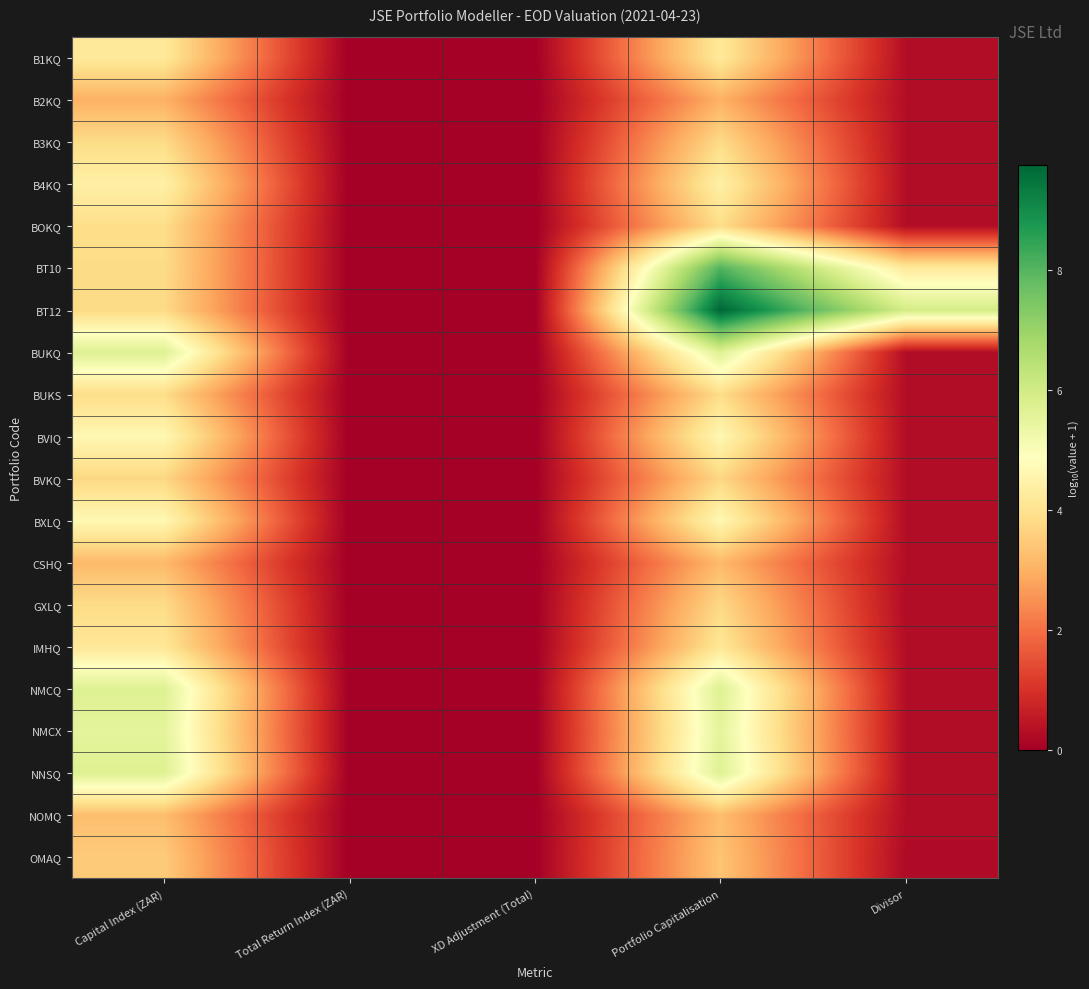

Reading left to right, extract all data points from this chart.

B1KQ: Capital Index (ZAR)=4.2	Total Return Index (ZAR)=0.0	XD Adjustment (Total)=0.0	Portfolio Capitalisation=4.2	Divisor=0.3
B2KQ: Capital Index (ZAR)=3.0	Total Return Index (ZAR)=0.0	XD Adjustment (Total)=0.0	Portfolio Capitalisation=3.0	Divisor=0.3
B3KQ: Capital Index (ZAR)=3.8	Total Return Index (ZAR)=0.0	XD Adjustment (Total)=0.0	Portfolio Capitalisation=3.8	Divisor=0.3
B4KQ: Capital Index (ZAR)=4.4	Total Return Index (ZAR)=0.0	XD Adjustment (Total)=0.0	Portfolio Capitalisation=4.4	Divisor=0.3
BOKQ: Capital Index (ZAR)=3.9	Total Return Index (ZAR)=0.0	XD Adjustment (Total)=0.0	Portfolio Capitalisation=3.9	Divisor=0.3
BT10: Capital Index (ZAR)=3.8	Total Return Index (ZAR)=0.0	XD Adjustment (Total)=0.0	Portfolio Capitalisation=8.1	Divisor=4.2
BT12: Capital Index (ZAR)=3.8	Total Return Index (ZAR)=0.0	XD Adjustment (Total)=0.0	Portfolio Capitalisation=9.8	Divisor=5.9
BUKQ: Capital Index (ZAR)=5.7	Total Return Index (ZAR)=0.0	XD Adjustment (Total)=0.0	Portfolio Capitalisation=5.7	Divisor=0.3
BUKS: Capital Index (ZAR)=3.9	Total Return Index (ZAR)=0.0	XD Adjustment (Total)=0.0	Portfolio Capitalisation=3.9	Divisor=0.3
BVIQ: Capital Index (ZAR)=4.7	Total Return Index (ZAR)=0.0	XD Adjustment (Total)=0.0	Portfolio Capitalisation=4.7	Divisor=0.3
BVKQ: Capital Index (ZAR)=3.7	Total Return Index (ZAR)=0.0	XD Adjustment (Total)=0.0	Portfolio Capitalisation=3.7	Divisor=0.3
BXLQ: Capital Index (ZAR)=4.7	Total Return Index (ZAR)=0.0	XD Adjustment (Total)=0.0	Portfolio Capitalisation=4.7	Divisor=0.3
CSHQ: Capital Index (ZAR)=3.2	Total Return Index (ZAR)=0.0	XD Adjustment (Total)=0.0	Portfolio Capitalisation=3.2	Divisor=0.3
GXLQ: Capital Index (ZAR)=3.8	Total Return Index (ZAR)=0.0	XD Adjustment (Total)=0.0	Portfolio Capitalisation=3.8	Divisor=0.3
IMHQ: Capital Index (ZAR)=4.1	Total Return Index (ZAR)=0.0	XD Adjustment (Total)=0.0	Portfolio Capitalisation=4.1	Divisor=0.3
NMCQ: Capital Index (ZAR)=5.7	Total Return Index (ZAR)=0.0	XD Adjustment (Total)=0.0	Portfolio Capitalisation=5.7	Divisor=0.3
NMCX: Capital Index (ZAR)=5.5	Total Return Index (ZAR)=0.0	XD Adjustment (Total)=0.0	Portfolio Capitalisation=5.5	Divisor=0.3
NNSQ: Capital Index (ZAR)=5.7	Total Return Index (ZAR)=0.0	XD Adjustment (Total)=0.0	Portfolio Capitalisation=5.7	Divisor=0.3
NOMQ: Capital Index (ZAR)=3.2	Total Return Index (ZAR)=0.0	XD Adjustment (Total)=0.0	Portfolio Capitalisation=3.2	Divisor=0.3
OMAQ: Capital Index (ZAR)=3.5	Total Return Index (ZAR)=0.0	XD Adjustment (Total)=0.0	Portfolio Capitalisation=3.4	Divisor=0.2